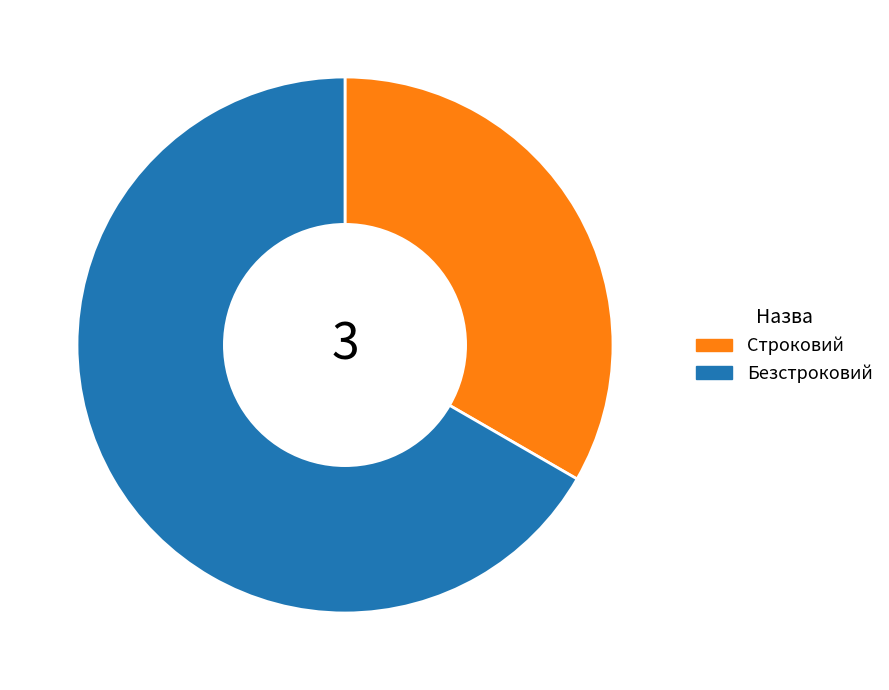

Rank the categories by value from lowest to highest.

Строковий, Безстроковий